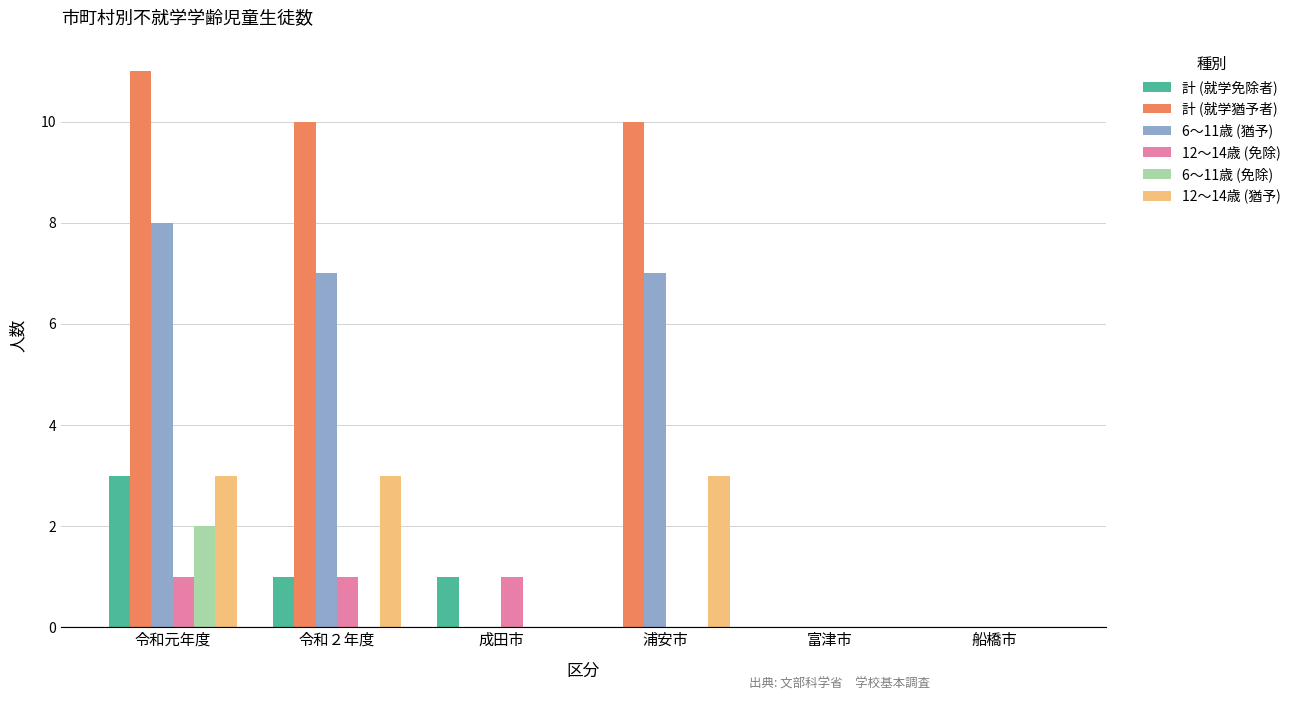

How many groups of bars are there?

6